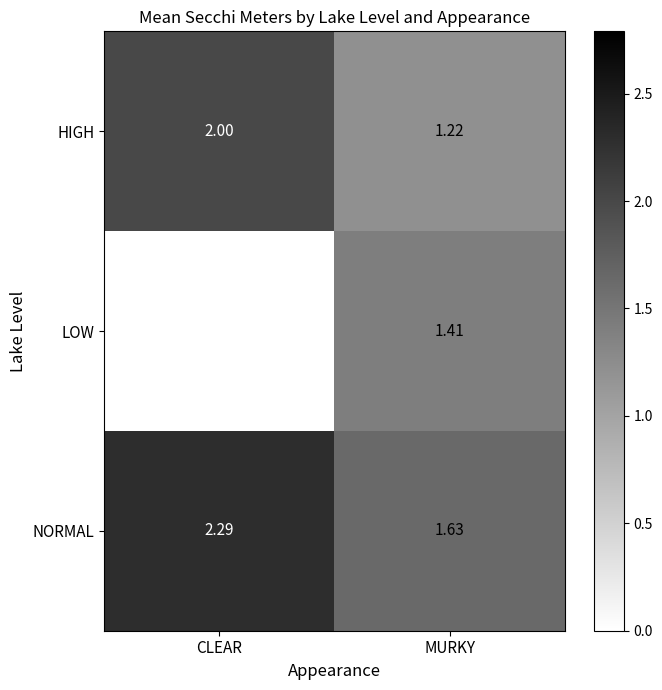

How many values in the NORMAL series are below 2?

1